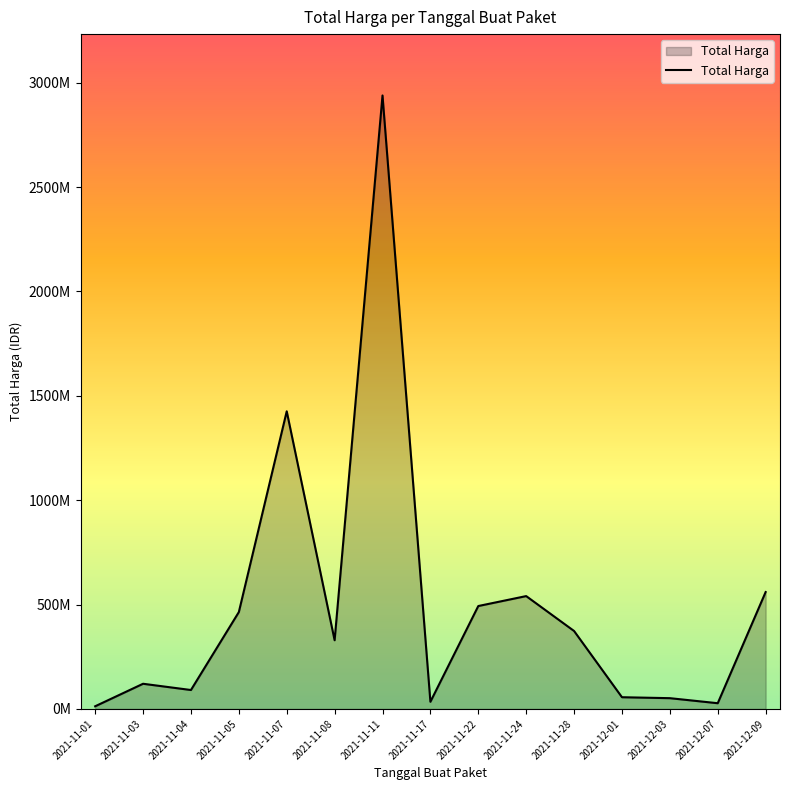

What is the label of the 8th point from the left?

2021-11-17